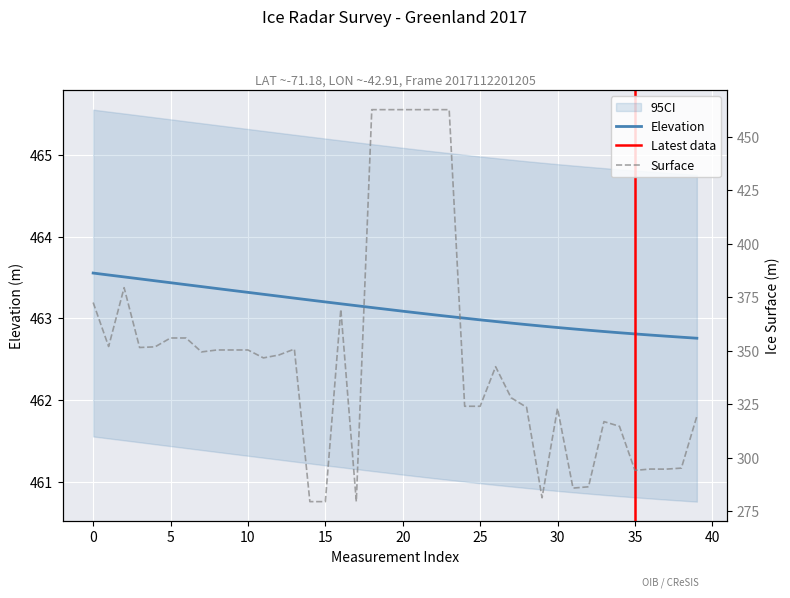

Reading left to right, extract all data points from this chart.

ELEVATION: 463.6	463.5	463.5	463.5	463.5	463.4	463.4	463.4	463.4	463.3	463.3	463.3	463.3	463.2	463.2	463.2	463.2	463.2	463.1	463.1	463.1	463.1	463.0	463.0	463.0	463.0	463.0	462.9	462.9	462.9	462.9	462.9	462.9	462.8	462.8	462.8	462.8	462.8	462.8	462.8
SURFACE: 372.6	352.0	379.5	351.5	351.8	356.0	356.0	349.4	350.4	350.4	350.4	346.6	348.0	350.8	279.4	279.4	369.4	279.4	462.8	462.8	462.8	462.8	462.8	462.8	324.0	324.0	342.5	328.0	323.5	281.2	323.1	285.7	286.3	316.8	314.6	294.0	294.6	294.6	295.1	319.3